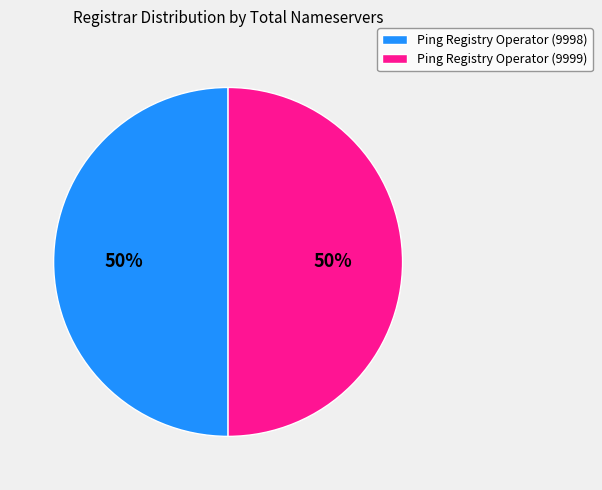

To the nearest percent, what is the average slice percentage?

50%